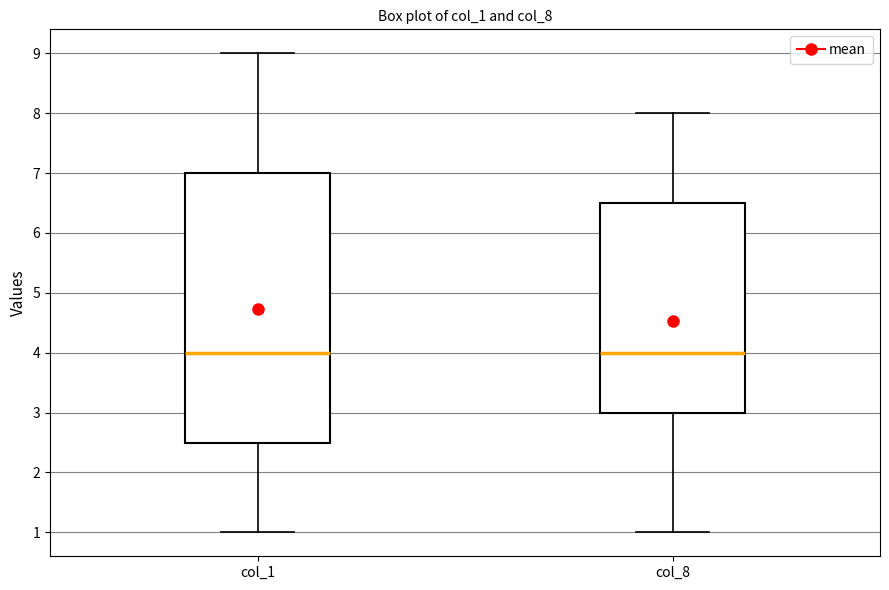

Where does the upper whisker of the box for col_8 end on the y-axis? The values are not printed on the chart, so give them approximately, as read against the axis.

8.0